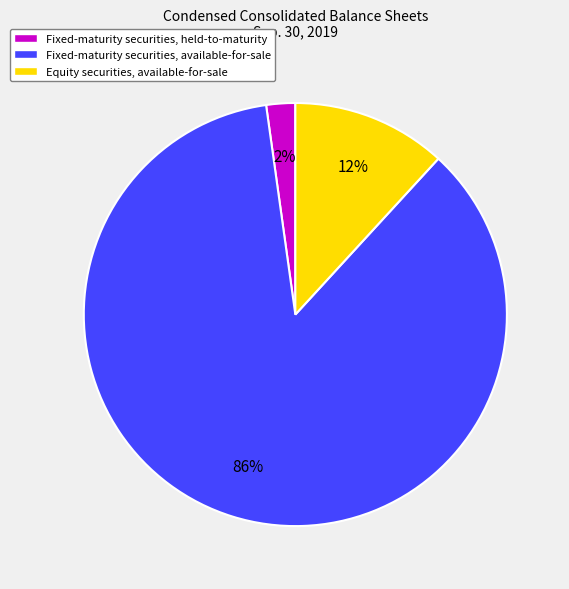

The Fixed-maturity securities, available-for-sale slice represents 86% of the pie. True or false?

True